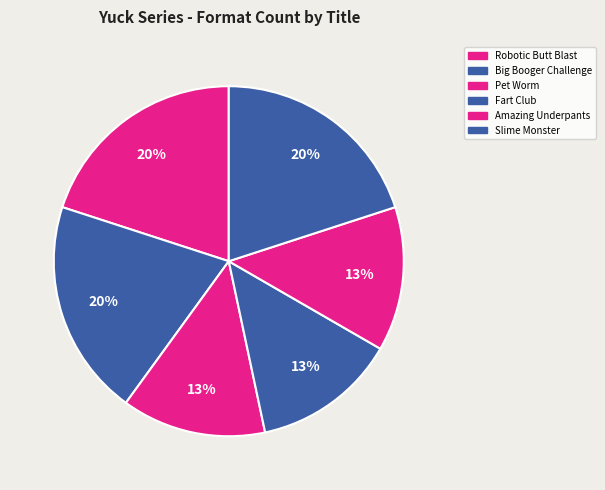

To the nearest percent, what is the difference between the largest and smallest slice percentages?

7%